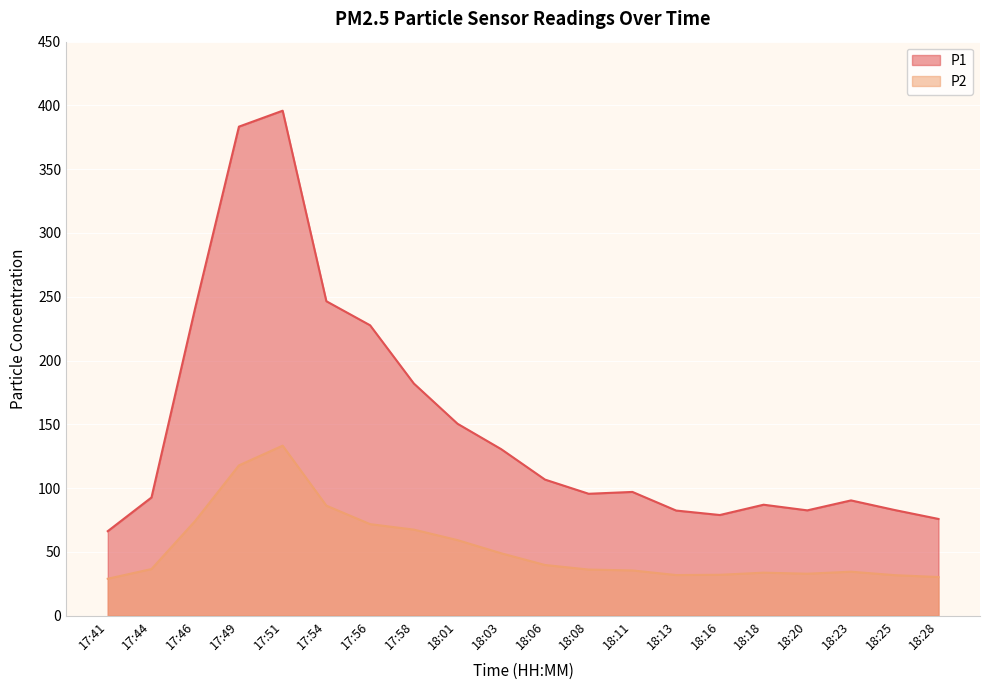

What is the lowest value of the P1 series?

66.2